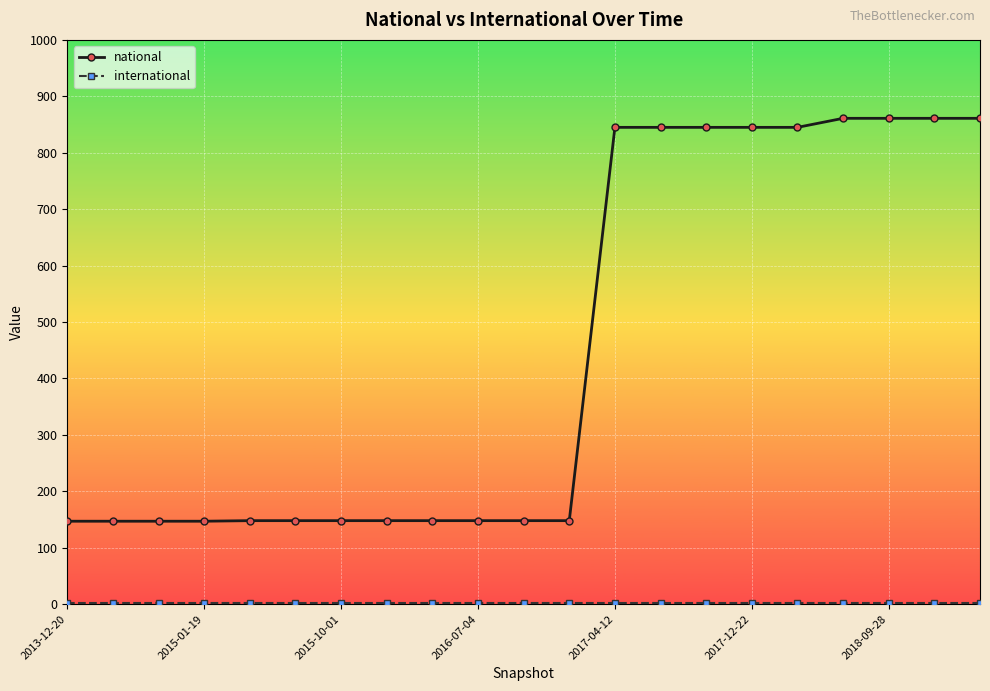

Which series has the widest spread of values?

national